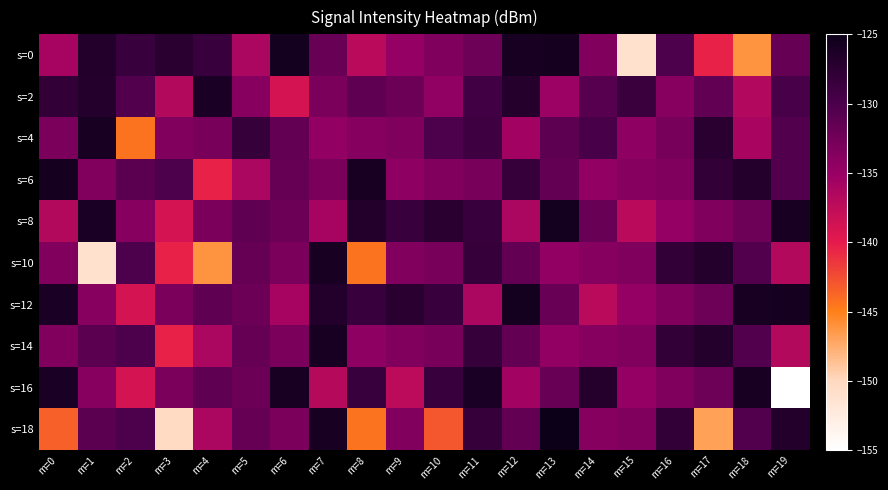

Between m=18 and m=1, which is larger?

m=1